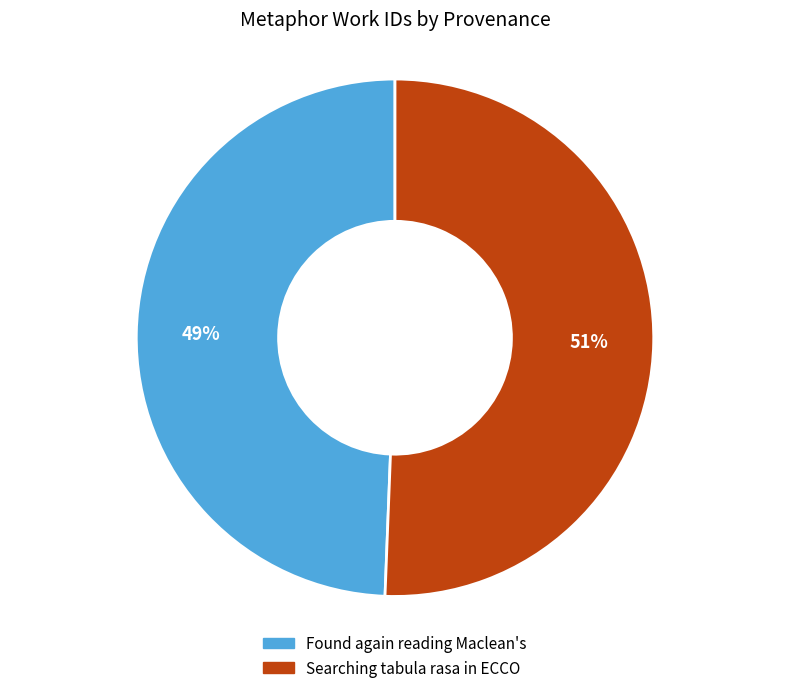

To the nearest percent, what percentage of the pie is Found again reading Maclean's?

49%